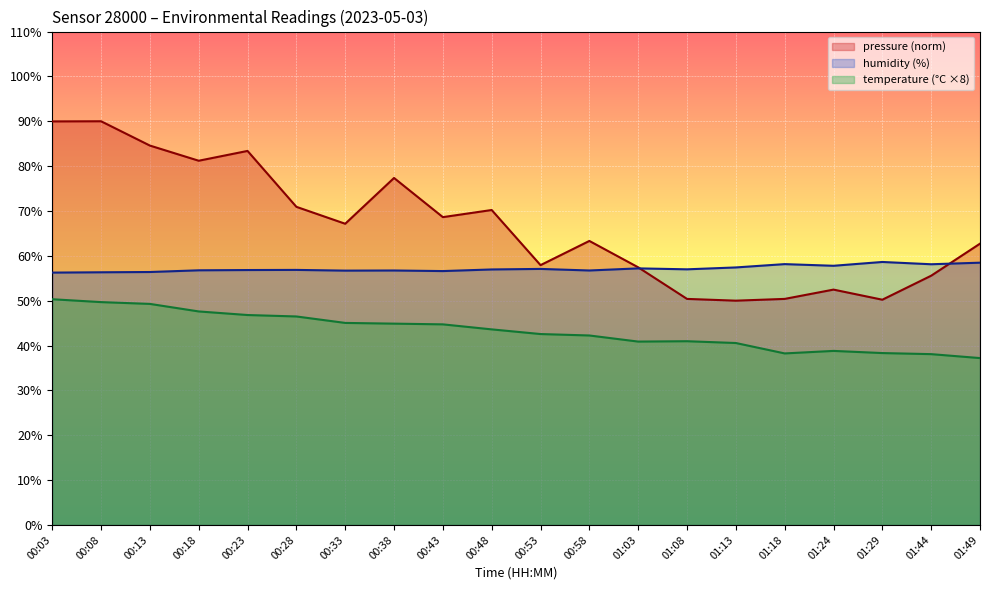

What is the label of the 10th point from the right?

00:53